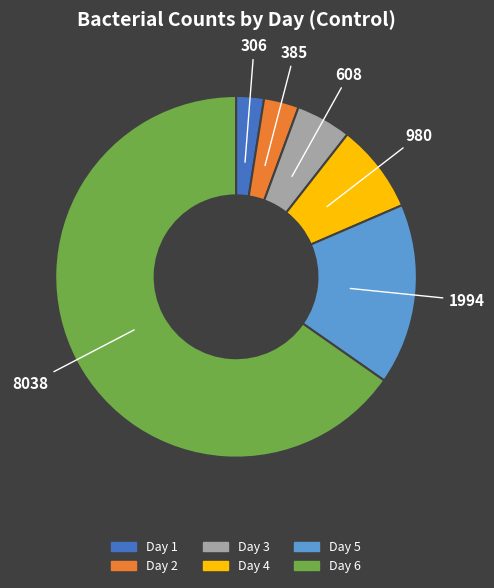

Count the number of slices in the pie.

6